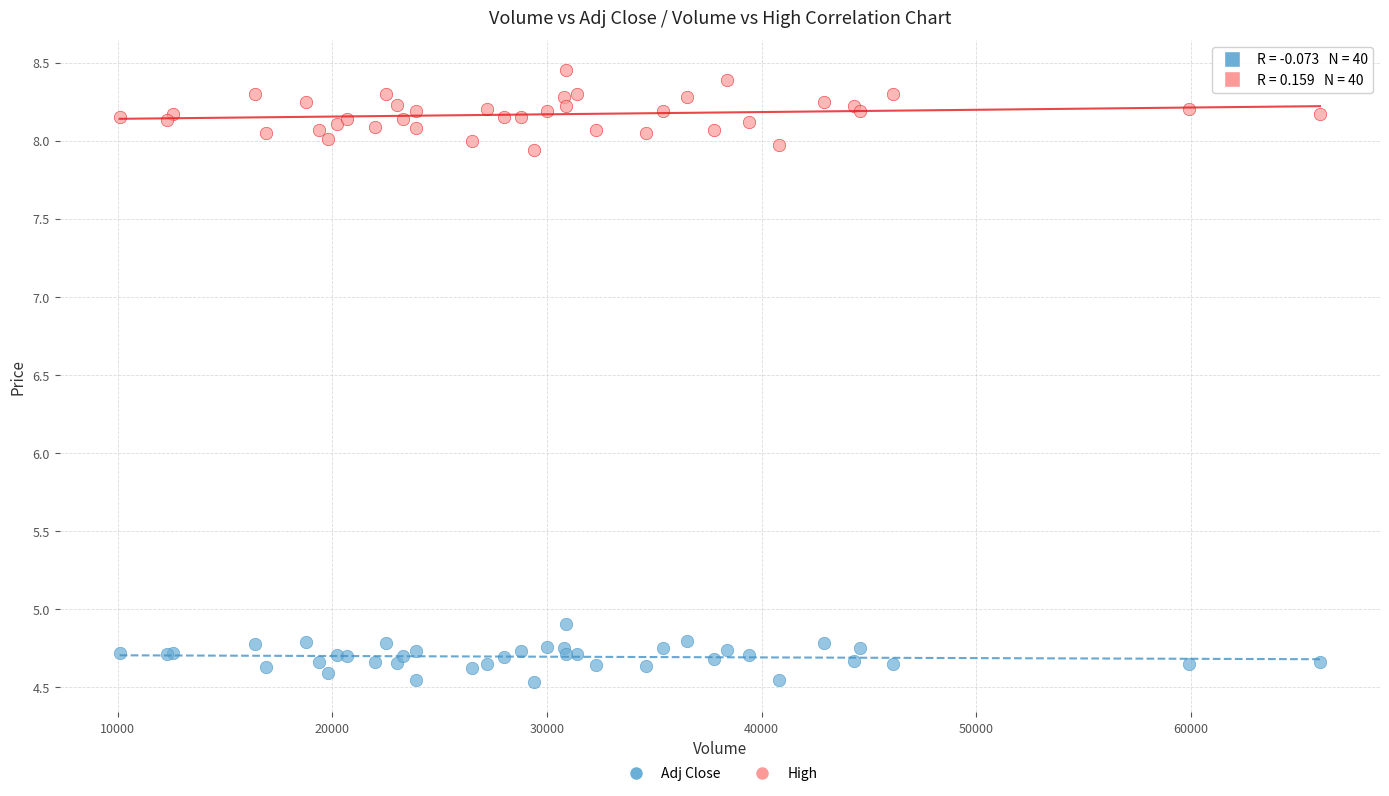

Which series has the widest spread of Y values?

High